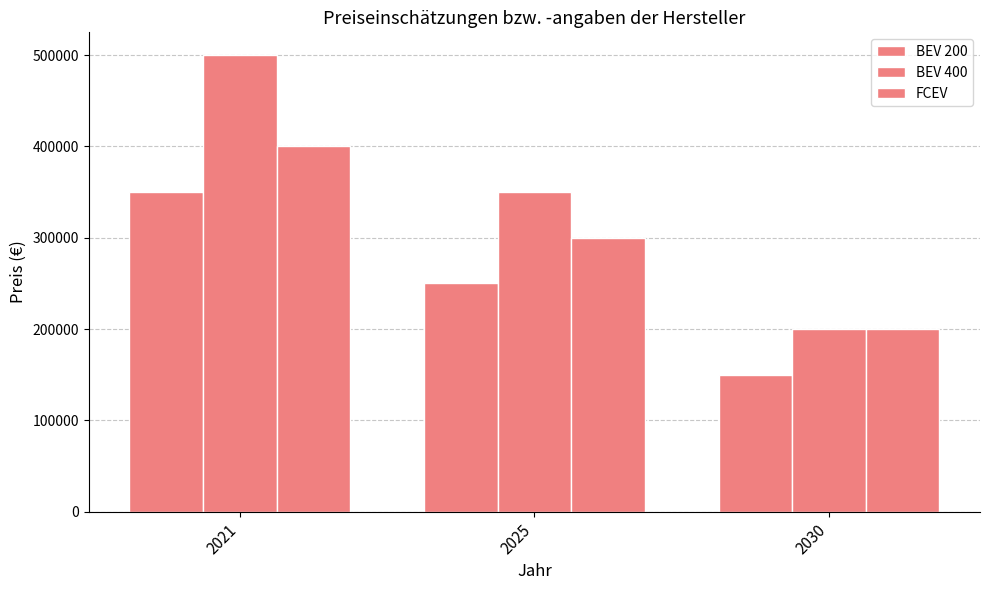

Count the number of data series in this chart.

3